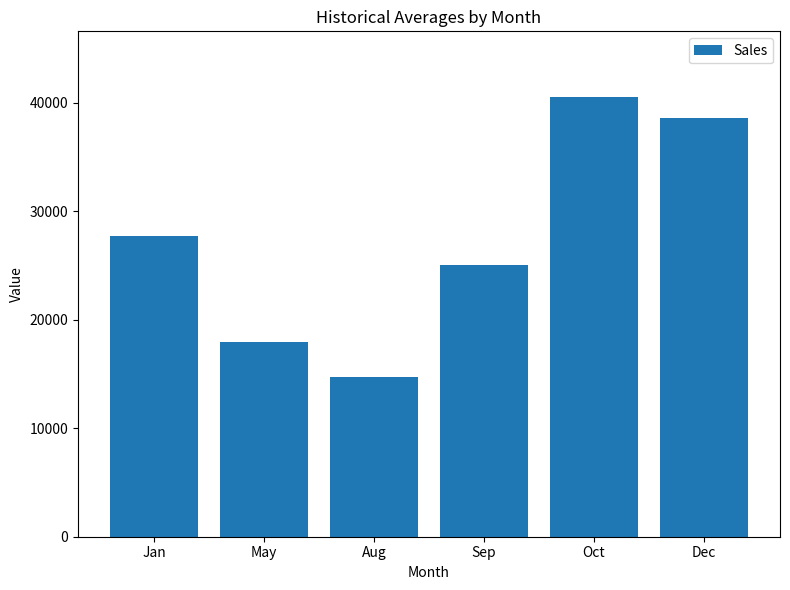

Rank the categories by value from lowest to highest.

Aug, May, Sep, Jan, Dec, Oct